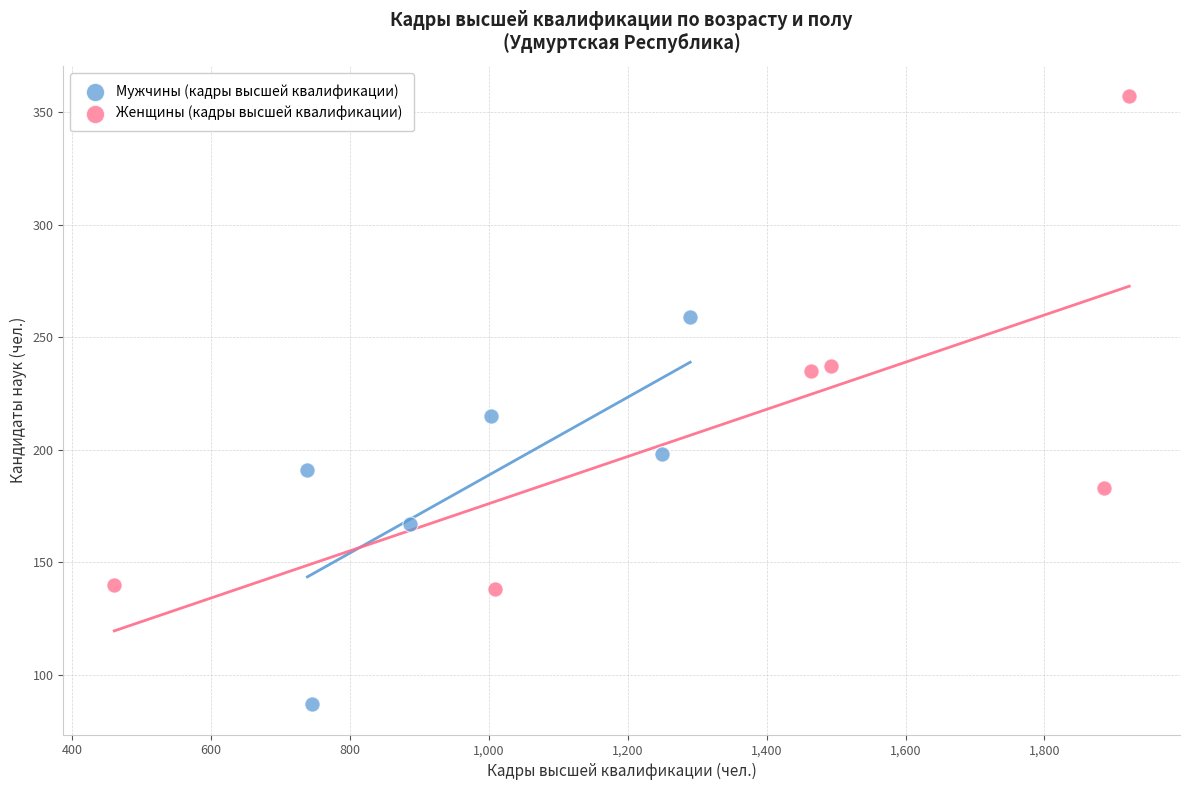

Which series contains the highest Y value?

Женщины (кадры высшей квалификации)